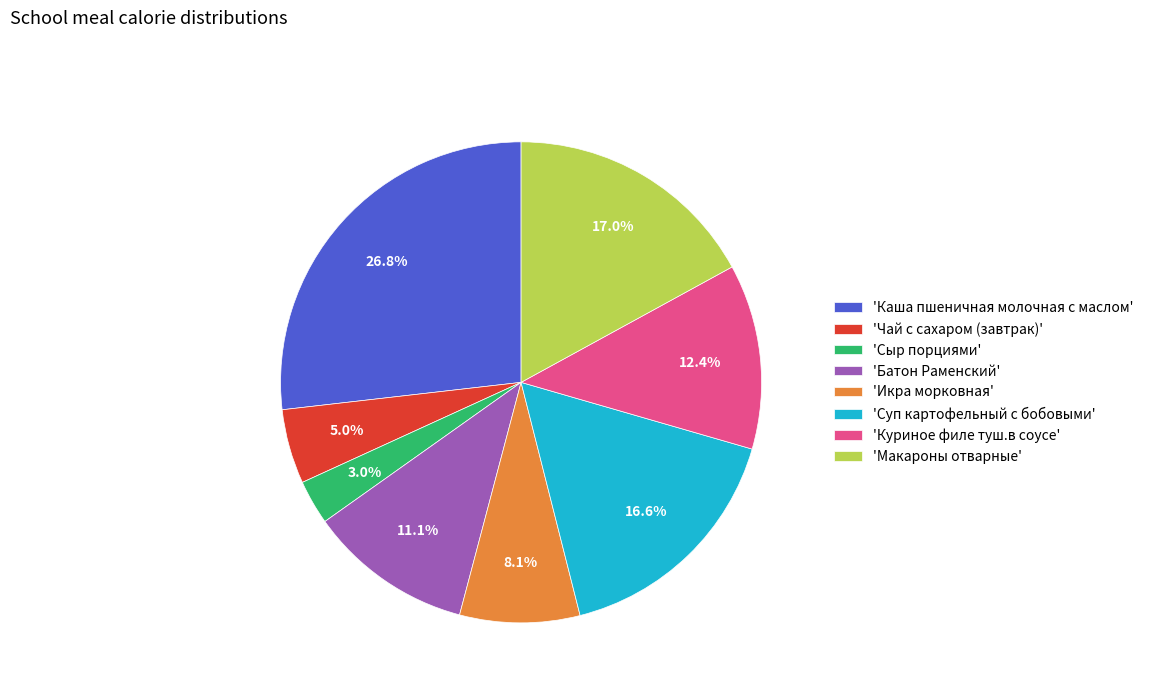

Is there any slice that represents more than half of the pie?

No